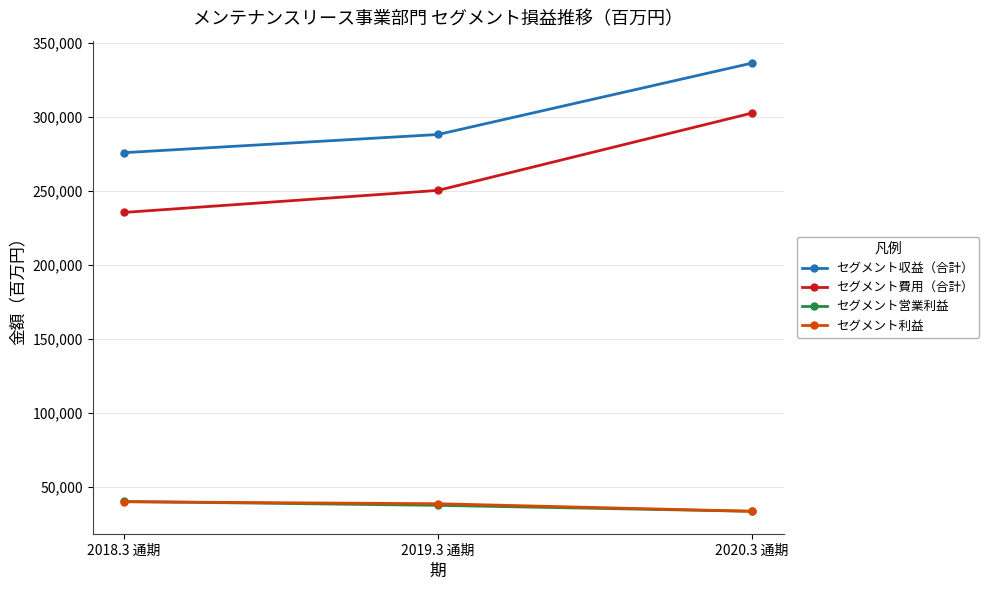

Count the セグメント収益（合計） values in the range 275933 to 336438.

3